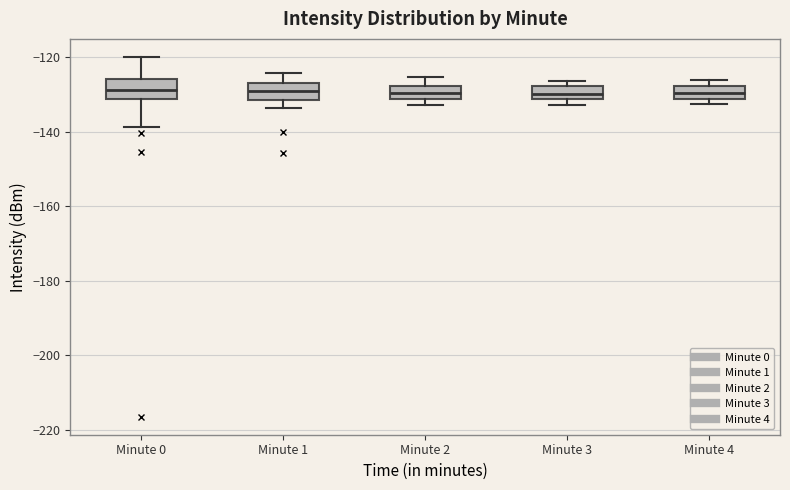

Reading left to right, transcribe this box plot: for each box, give where its median line is, the range the box spans, and where its two whiskers end, as read against the y-axis. The values are not printed on the chart, so give them approximately, as read against the axis.

Minute 0: median -128, box -132 to -126, whiskers -138 to -120
Minute 1: median -130, box -132 to -126, whiskers -134 to -124
Minute 2: median -130, box -132 to -128, whiskers -132 (just below the box's lower edge) to -126
Minute 3: median -130, box -132 to -128, whiskers -132 (just below the box's lower edge) to -126
Minute 4: median -130, box -132 to -128, whiskers -132 (just below the box's lower edge) to -126